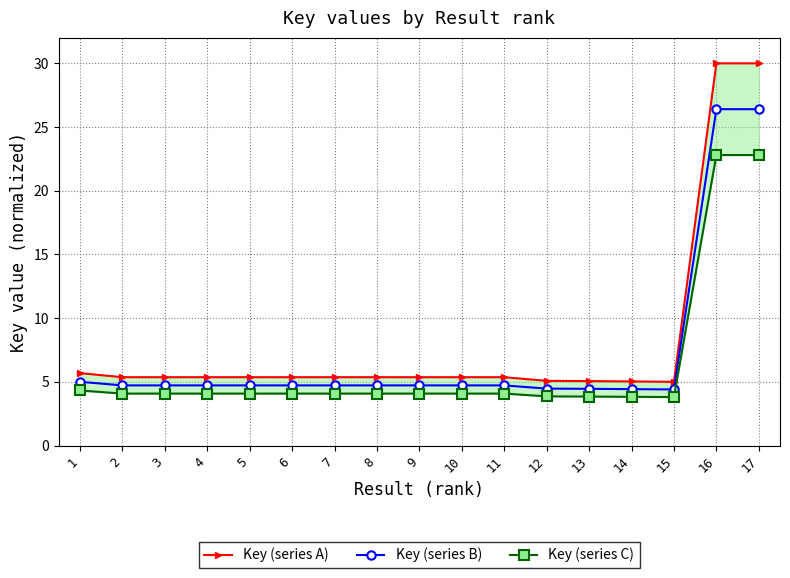

At which category is the sum across all series the highest?

16